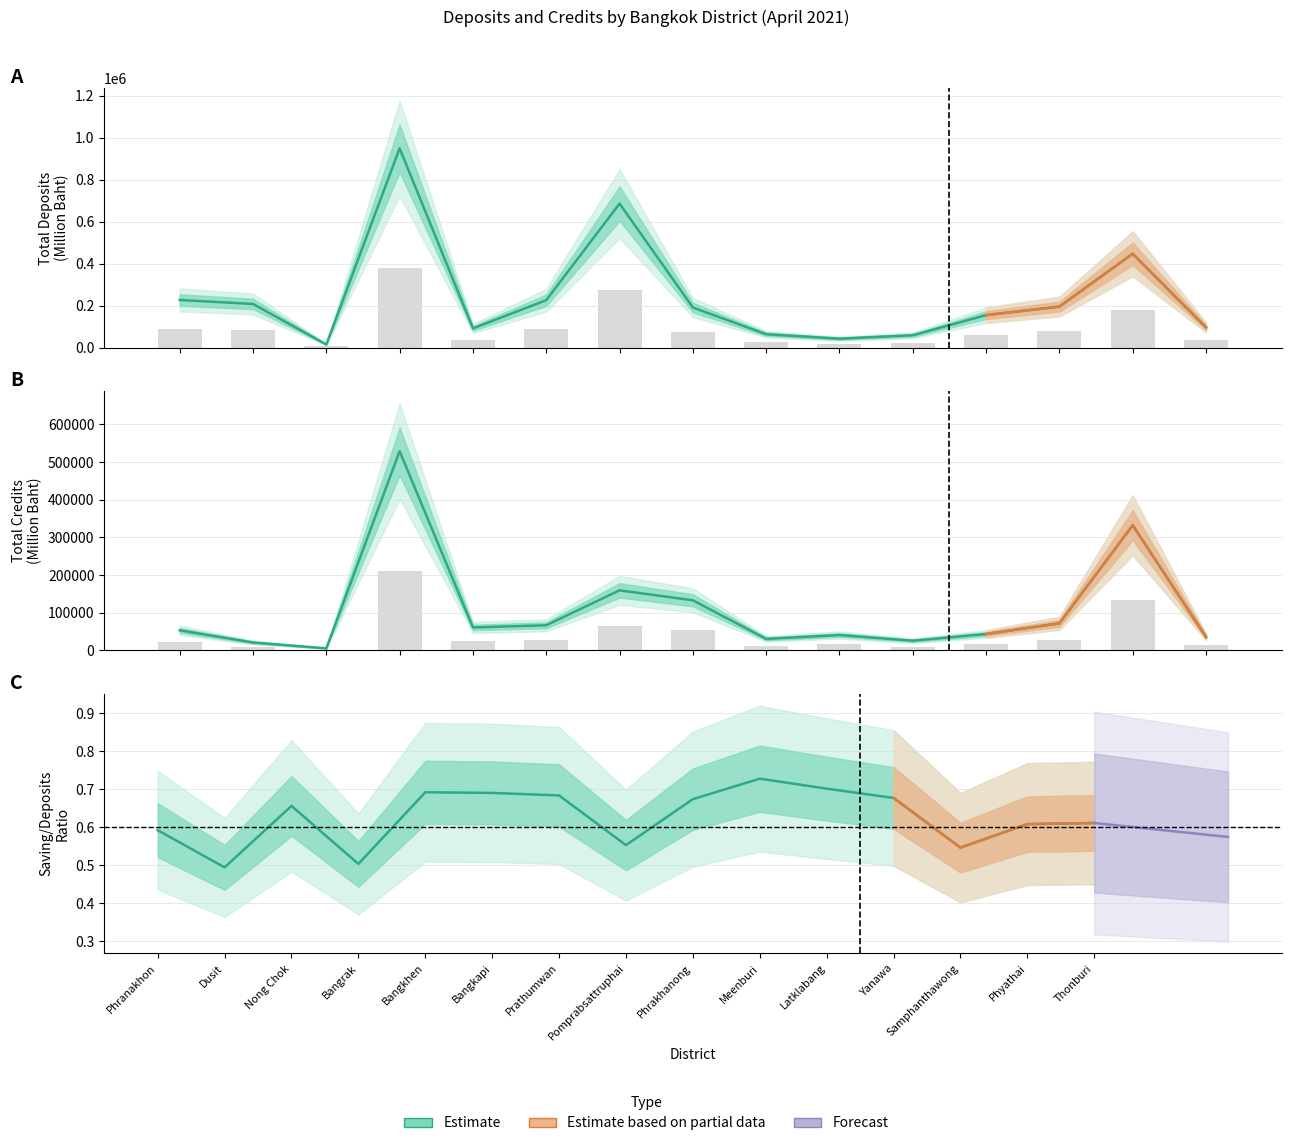

Which category has the highest value in the Total Credits series?

Bangrak